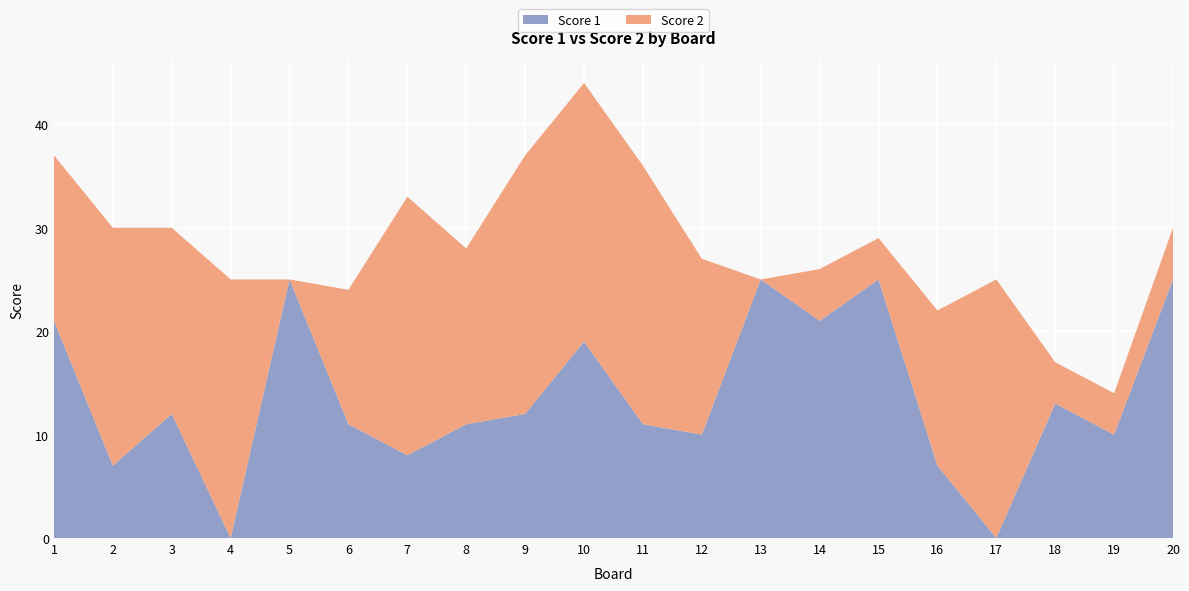

Reading left to right, extract all data points from this chart.

Score 1: 21	7	12	0	25	11	8	11	12	19	11	10	25	21	25	7	0	13	10	25
Score 2: 16	23	18	25	0	13	25	17	25	25	25	17	0	5	4	15	25	4	4	5